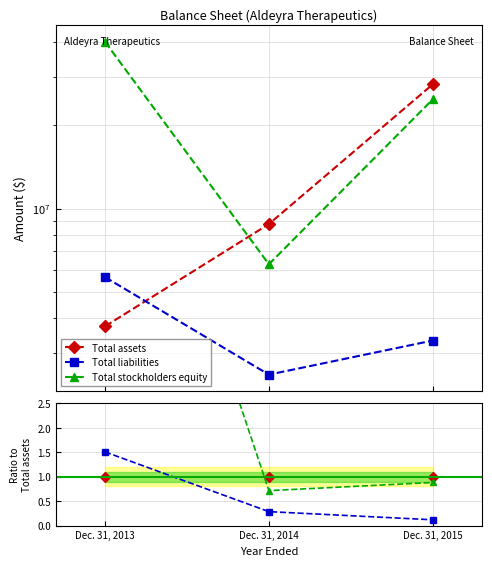

Reading left to right, list all the values displayed in this chart.

Total assets: 1.0	1.0	1.0
Total liabilities: 1.5	0.3	0.1
Total stockholders equity: 10.7	0.7	0.9